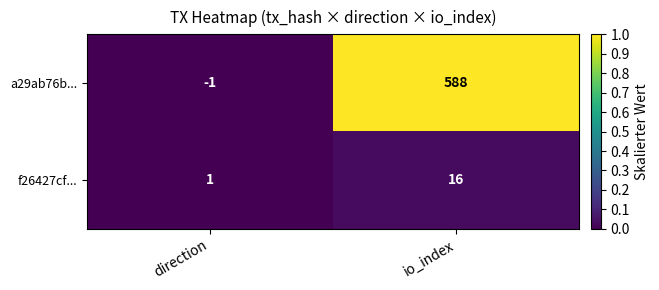

List the labels in order of a29ab76b... value, largest first.

io_index, direction